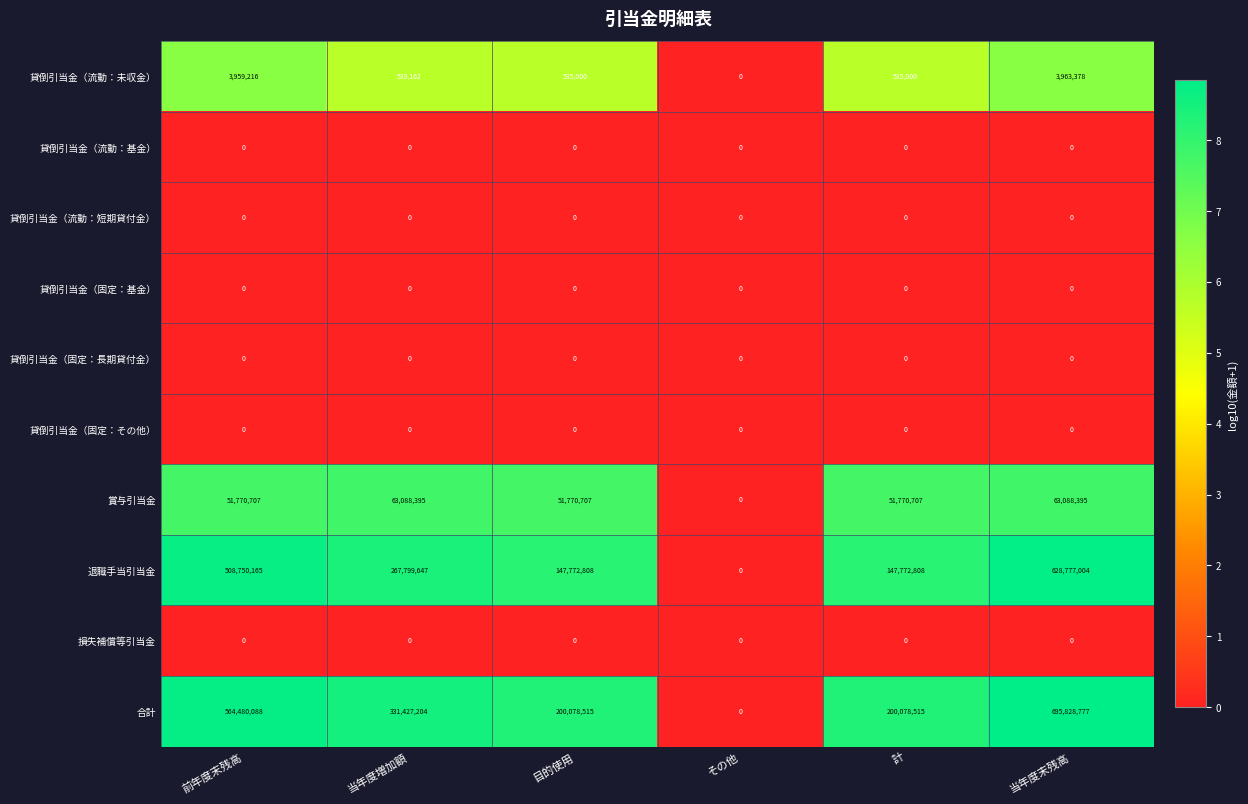

What is the greatest value displayed?

695828777